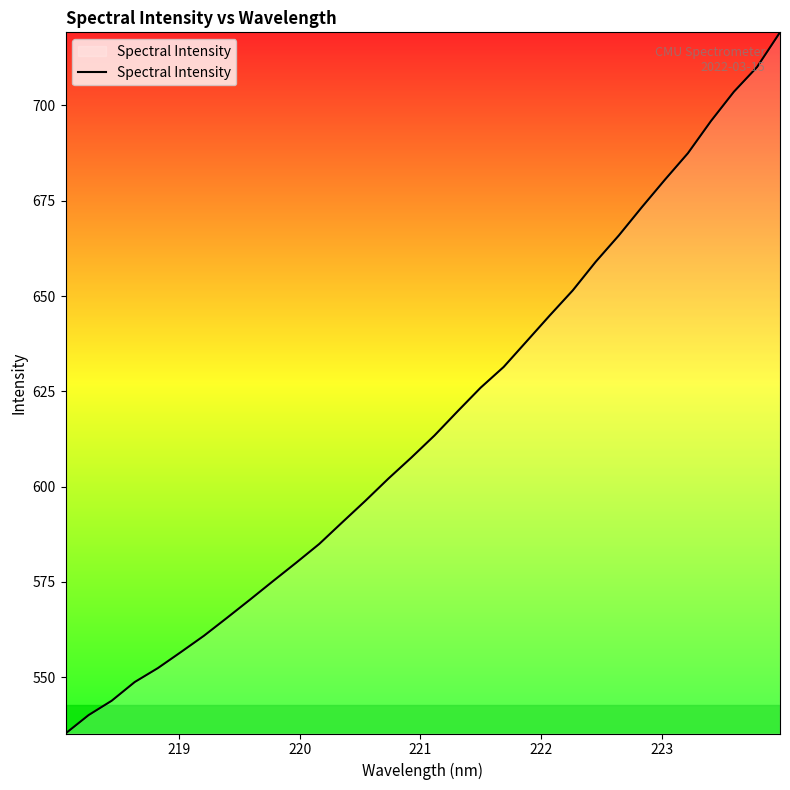

What is the smallest value displayed?

535.2